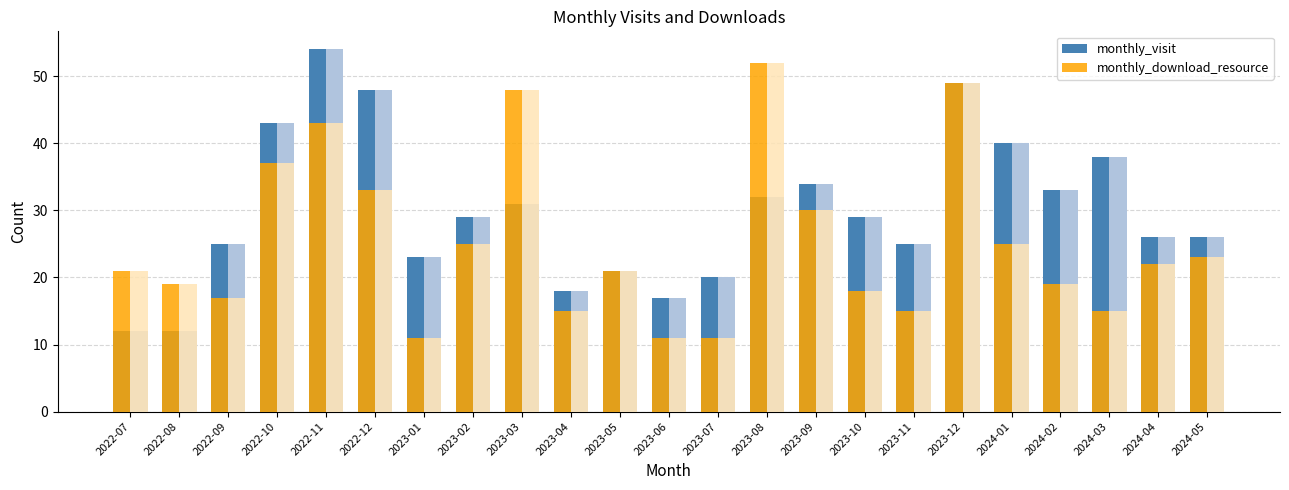

Which series has the widest spread of values?

monthly_visit